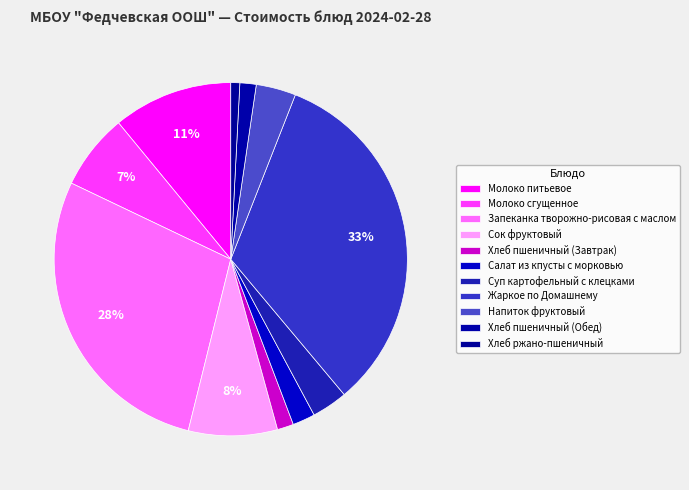

Does Салат из кпусты с морковью account for over 50% of the chart?

No